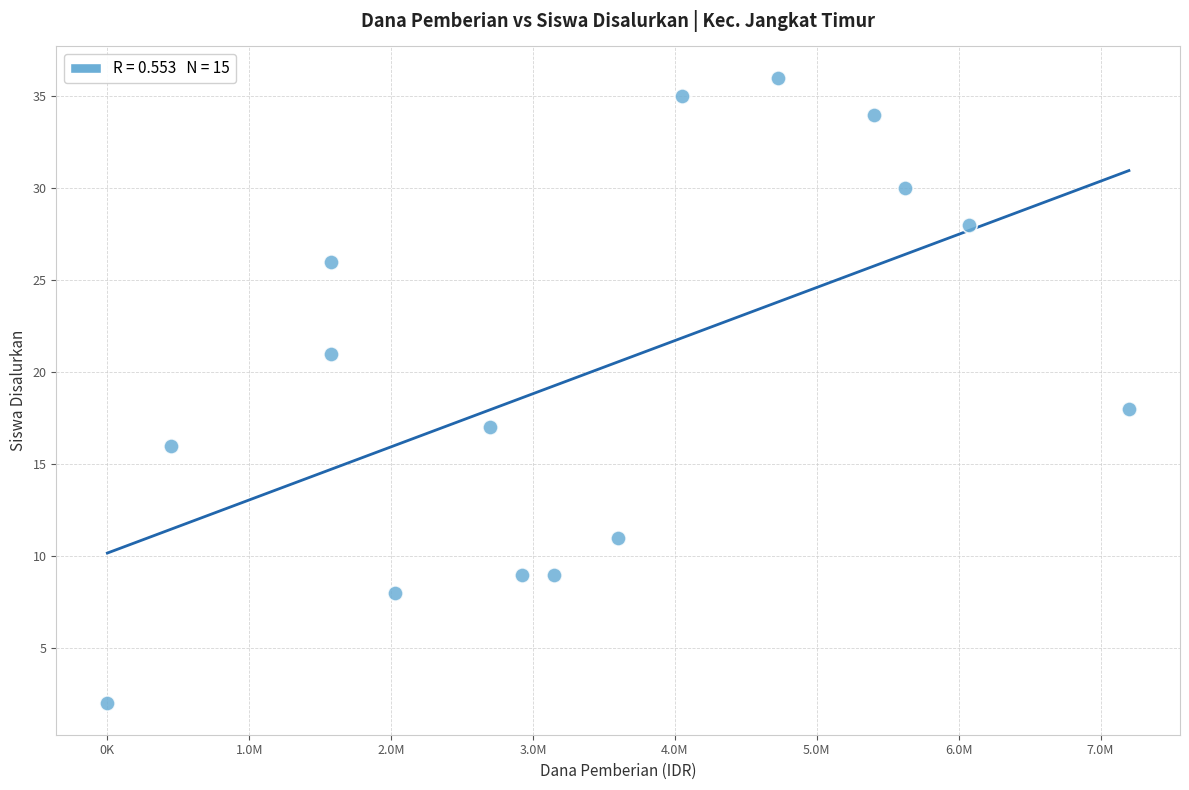

What is the range of Y values (max minus min)?

34